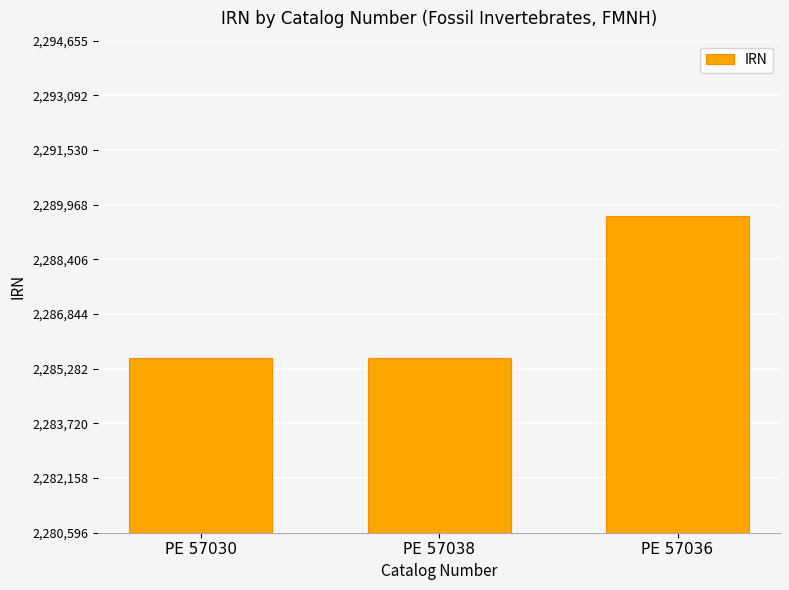

What is the maximum value shown in the chart?

2289655